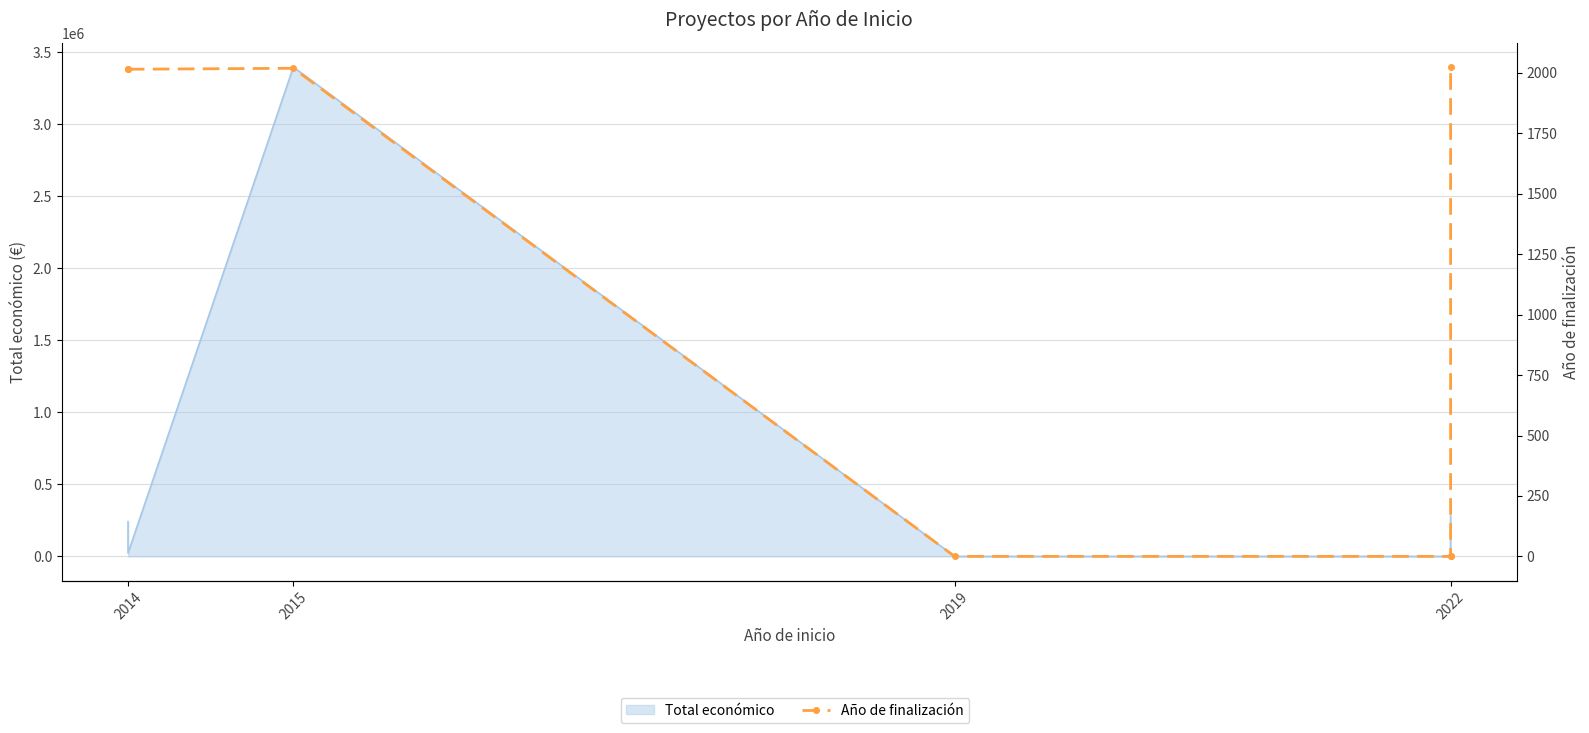

What is the difference between the values at 2014 and 2022?

2015